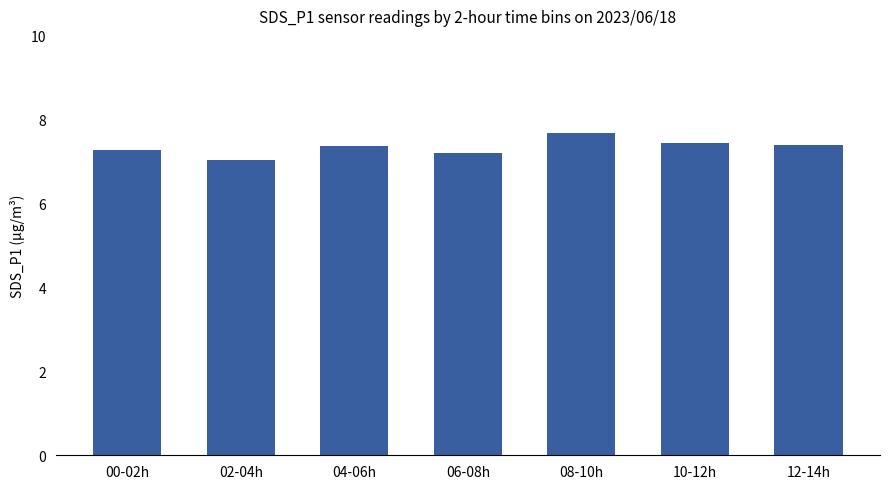

The value at 10-12h is 7.5. True or false?

True